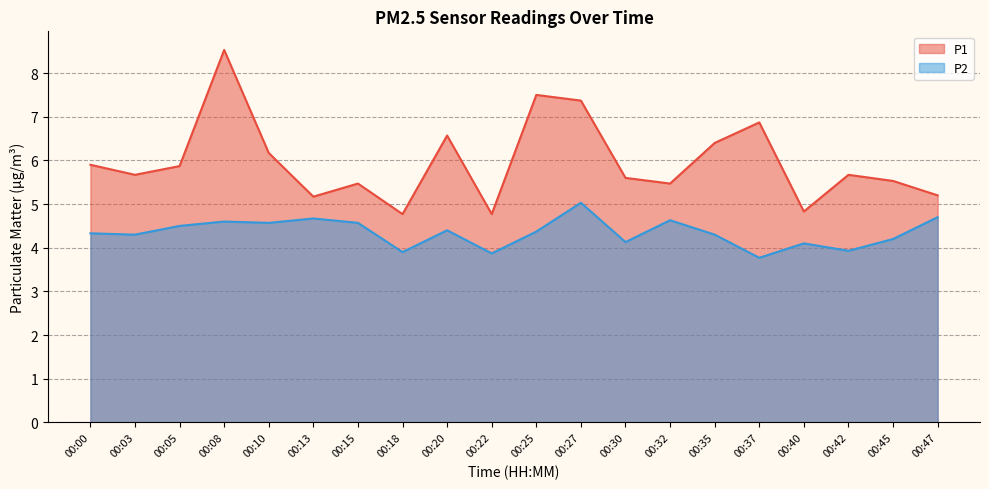

How many lines are shown in the chart?

2